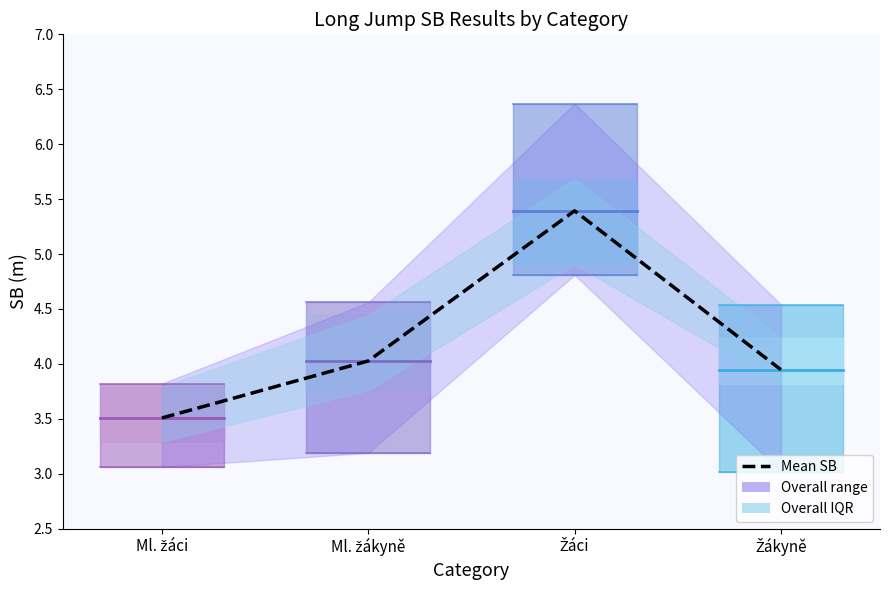

Is this an area chart (filled region under the line)?

No